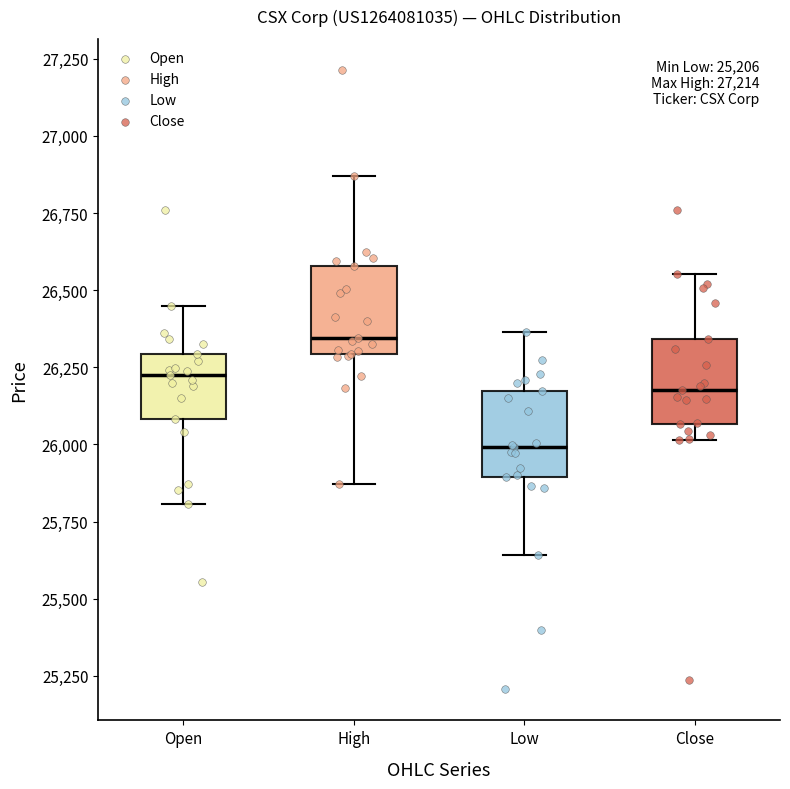

Where does the lower whisker of the box for Close end on the y-axis? The values are not printed on the chart, so give them approximately, as read against the axis.

26000